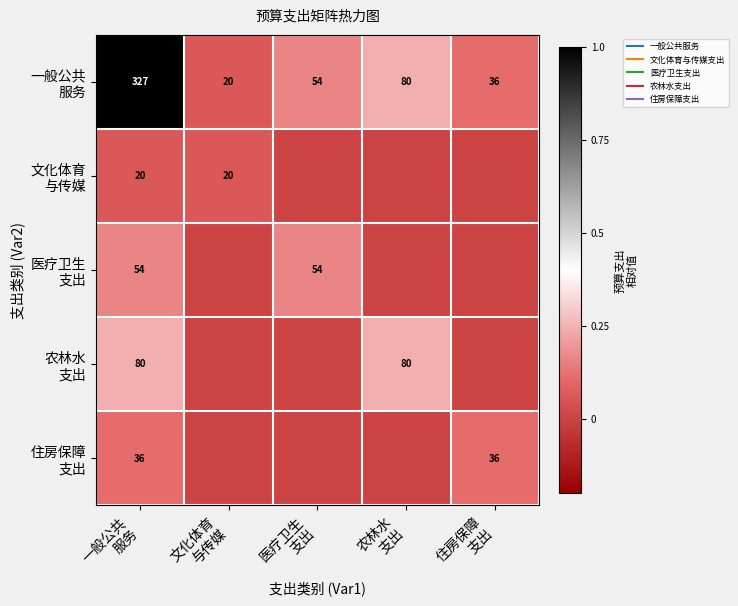

Between 农林水
支出 and 医疗卫生
支出, which is larger?

农林水
支出